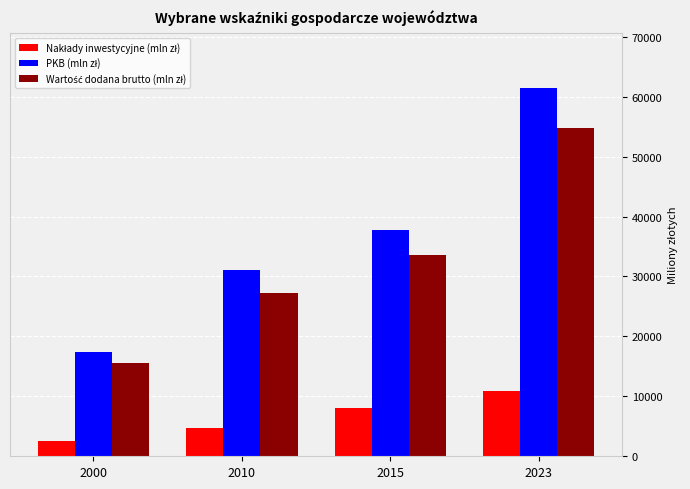

What is the difference between the highest and lowest values at 2000?

14851.1